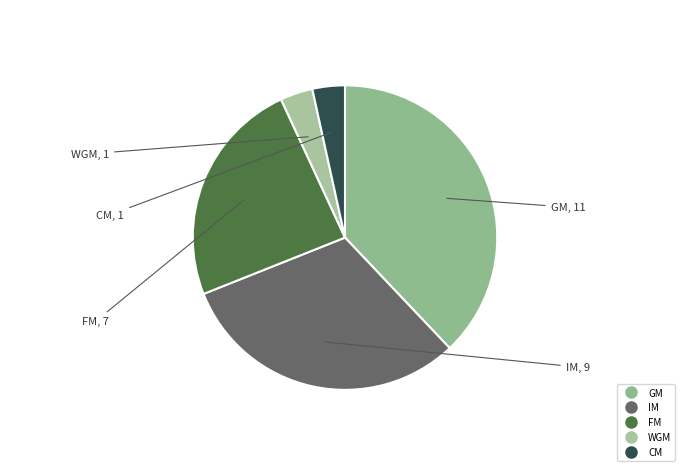

Is it true that GM is 29% of the pie?

False